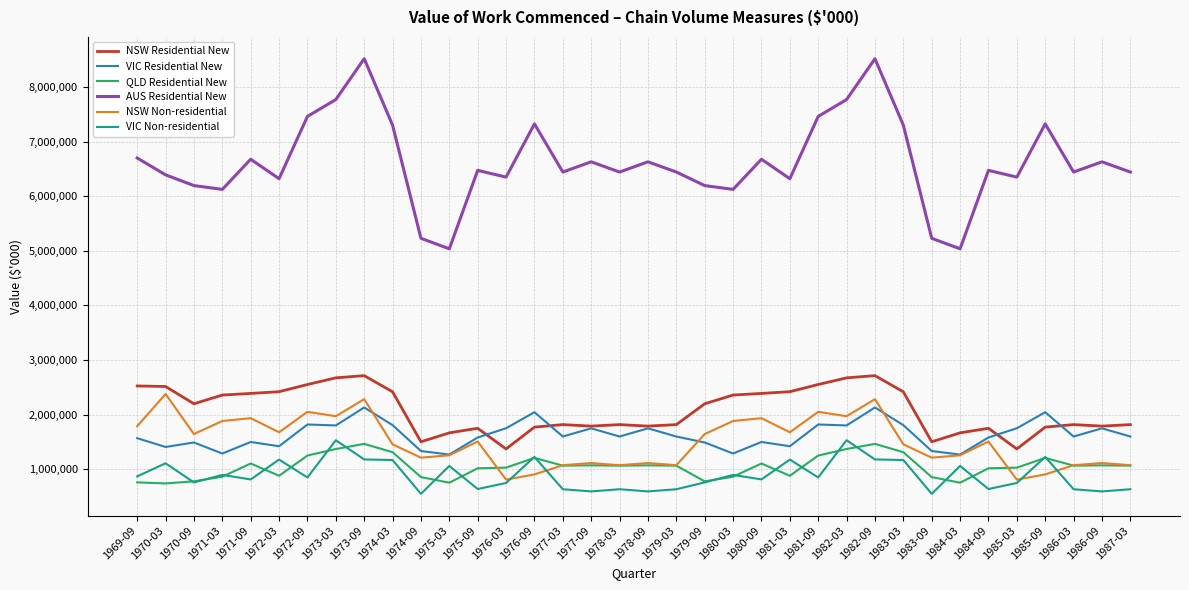

What is the total value across all series at 1981-09?

15982317